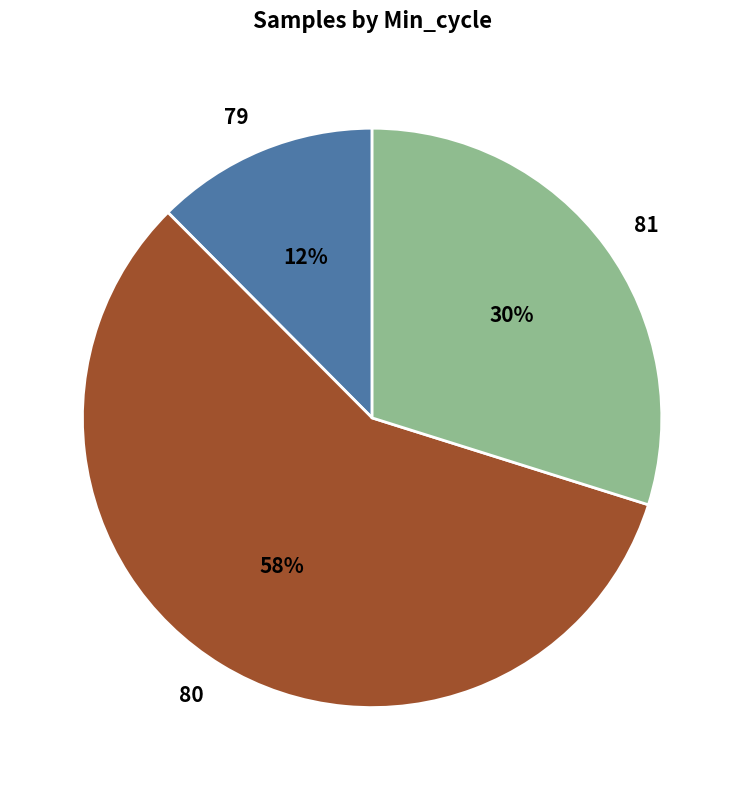

Is it true that 80 is 58% of the pie?

True